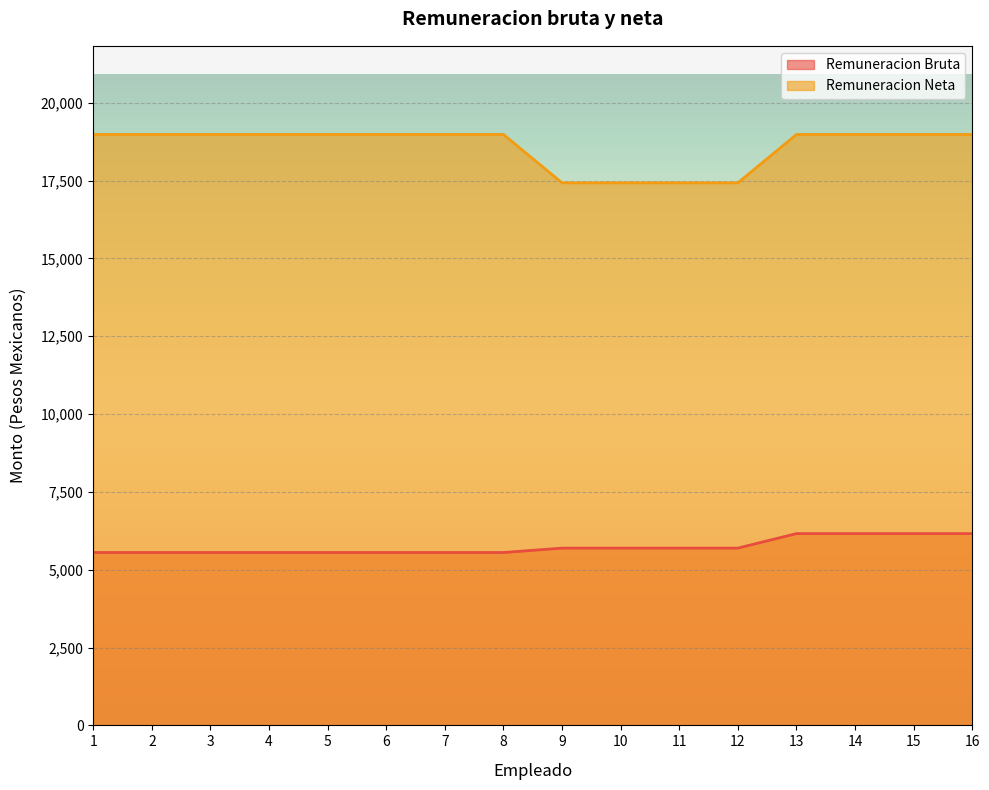

List the series in order of their peak value, highest first.

Remuneracion Neta, Remuneracion Bruta